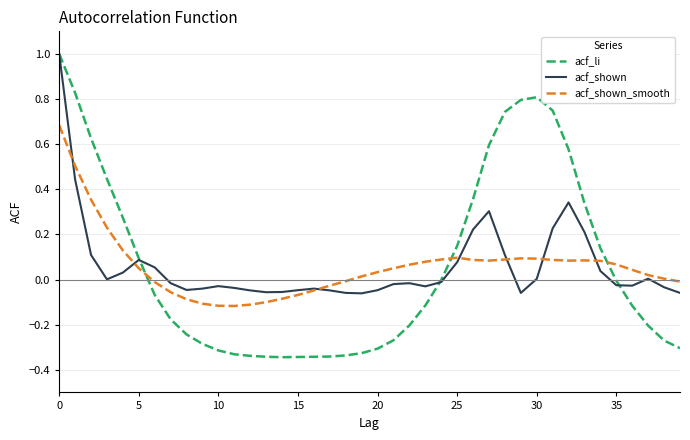

Does the chart have visible grid lines?

Yes